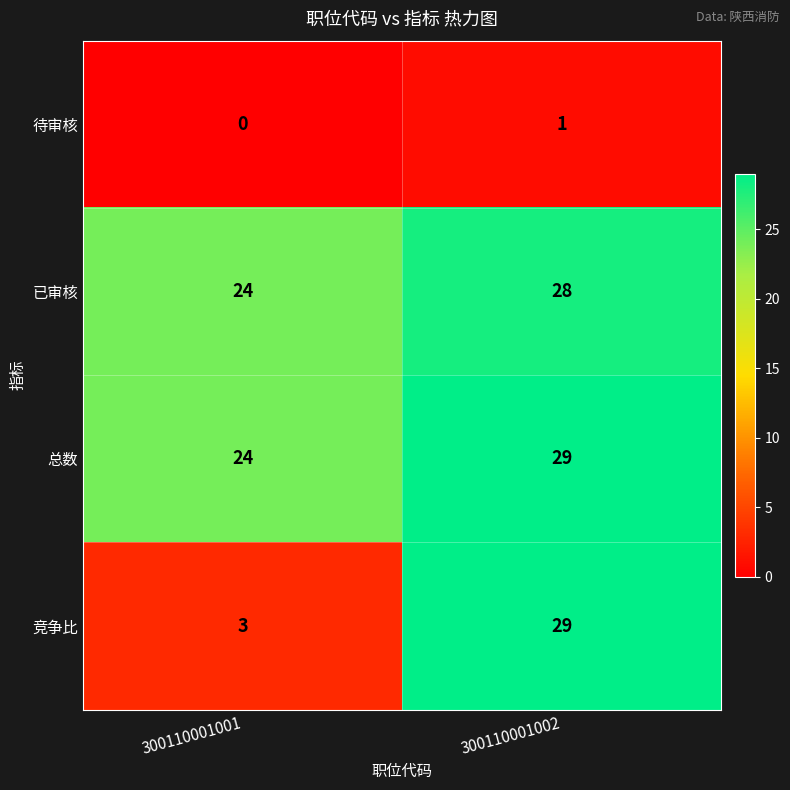

Count the number of categories in the chart.

2